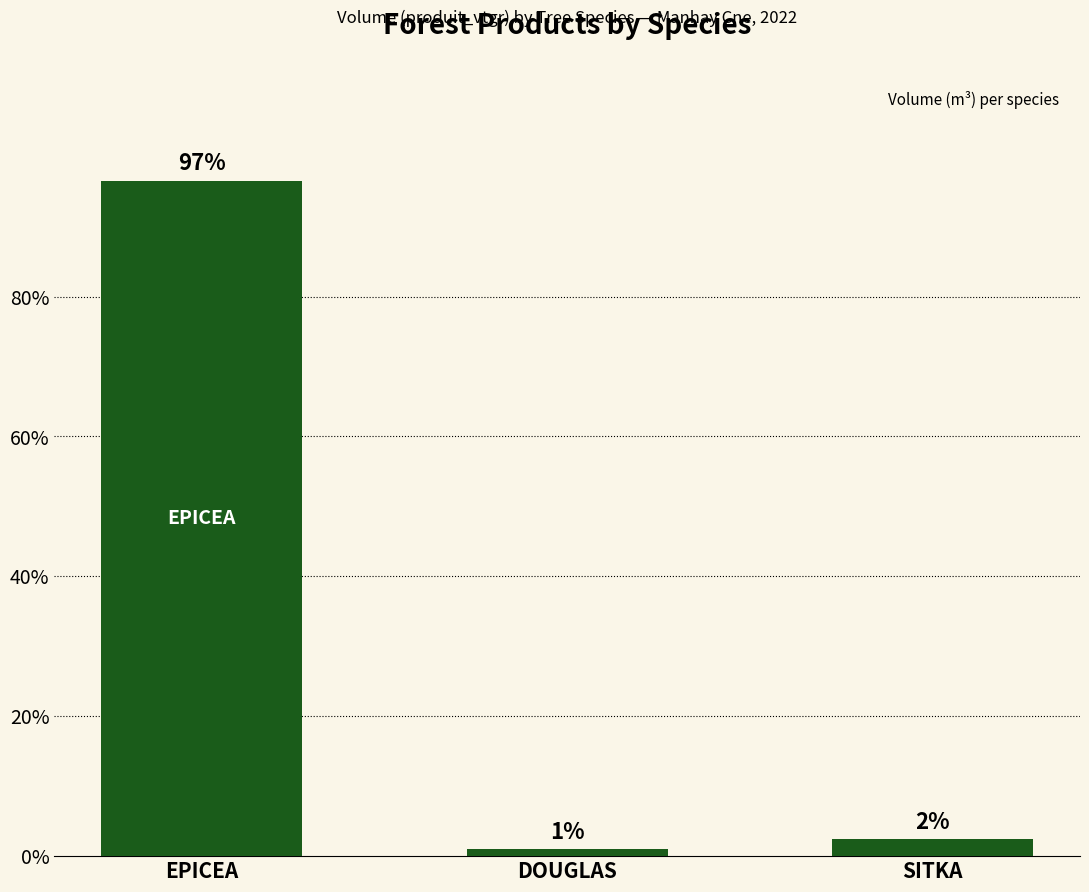

What is the label of the 3rd bar from the right?

EPICEA